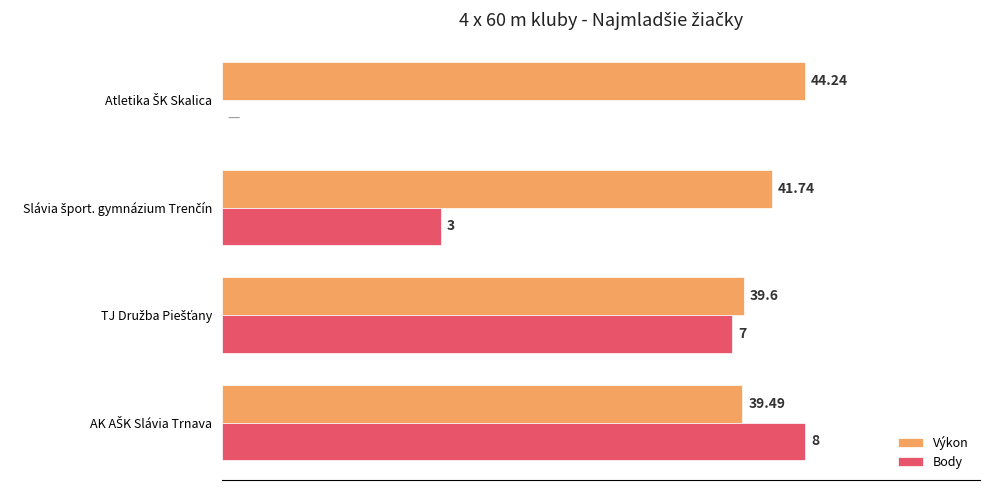

What are all the series names shown in the legend?

Výkon, Body